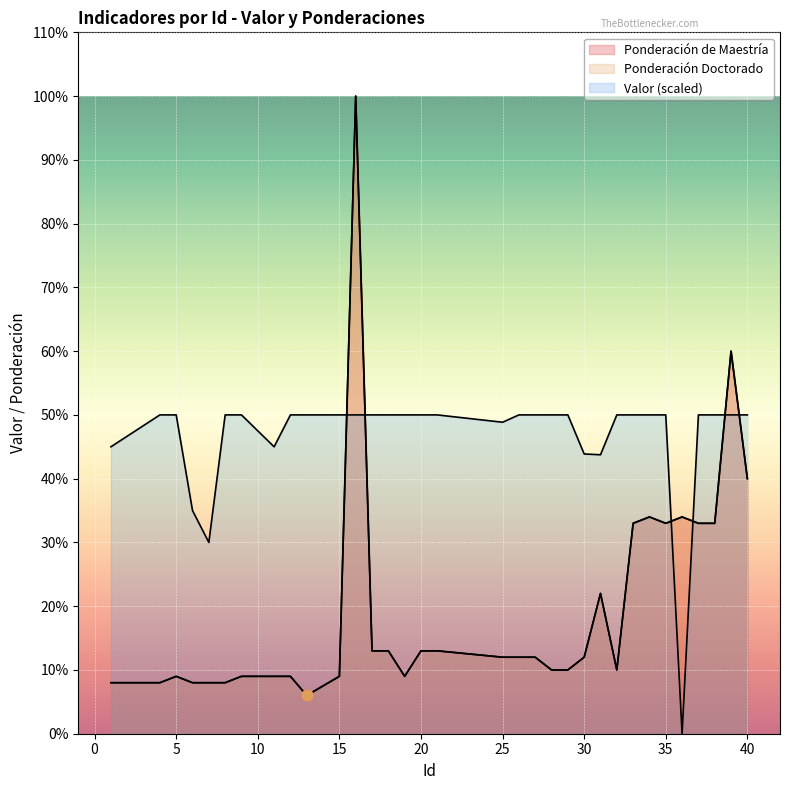

Which series contains the highest Y value?

Ponderación de Maestría